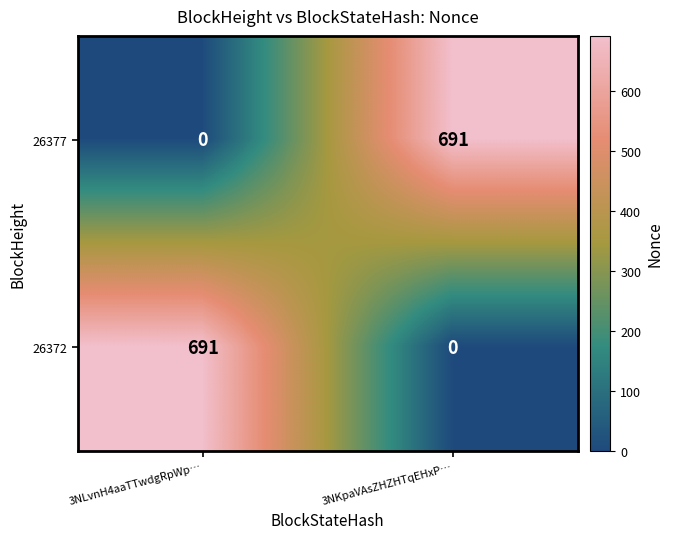

At how many categories does at least one series exceed 44?

2